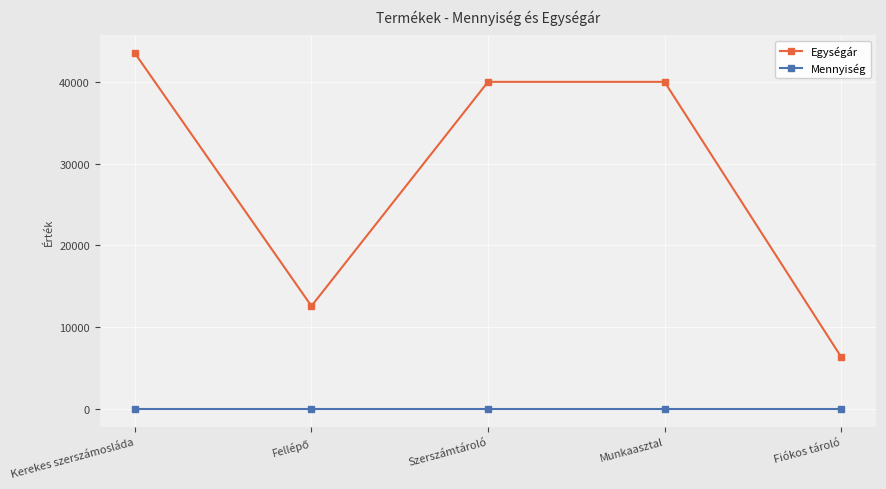

Is it true that Egységár equals 61252 at Munkaasztal?

False